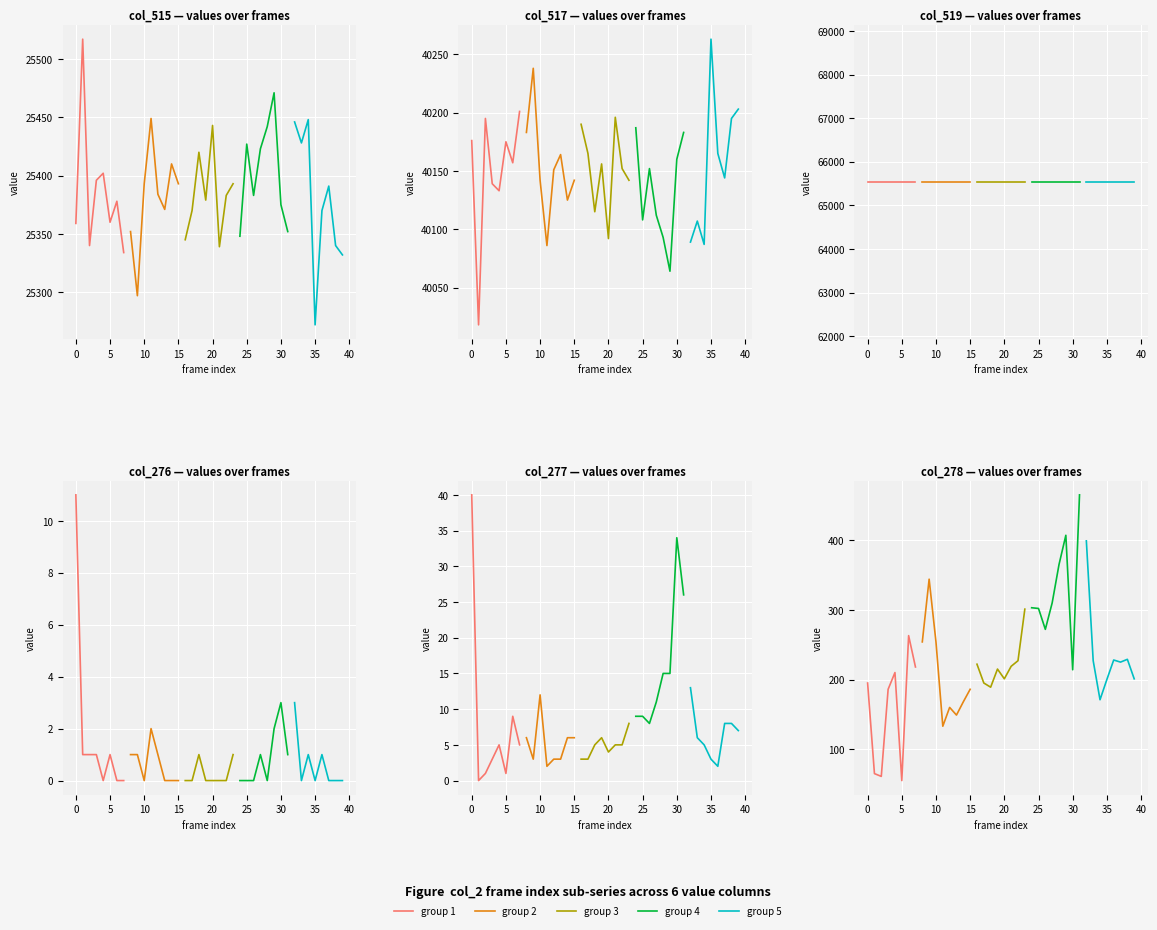

How many lines are shown in the chart?

5